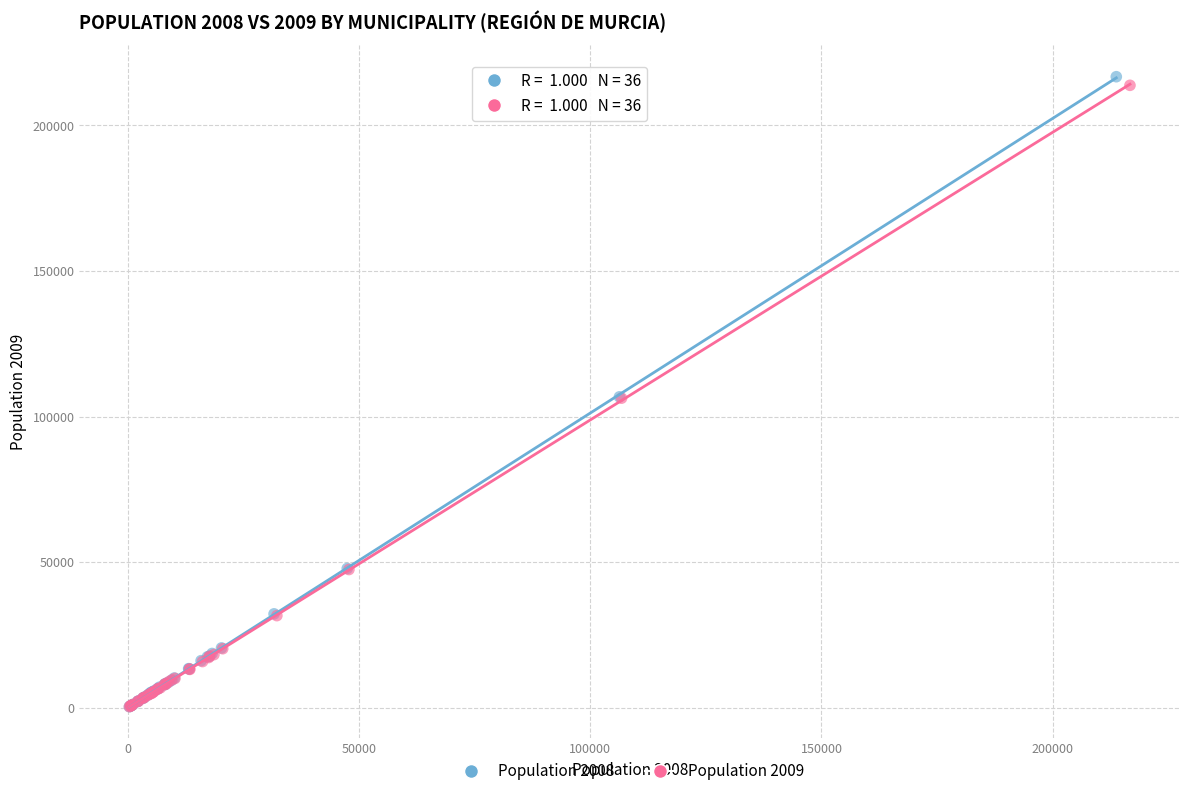

Which series has the widest spread of Y values?

Population 2008